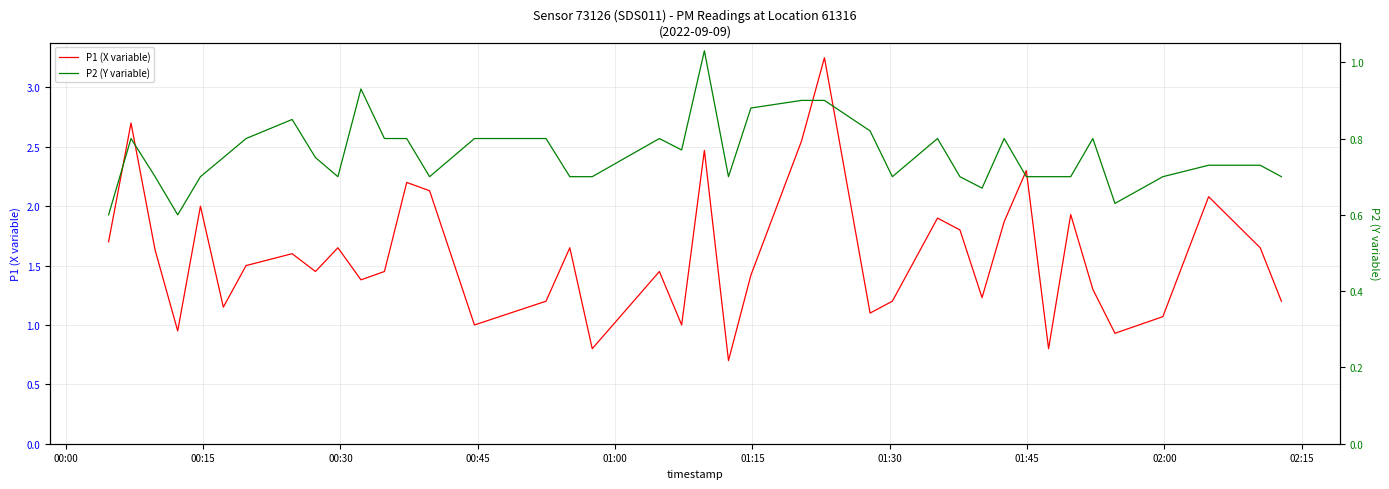

What is the minimum value for P1 (X variable)?

0.7